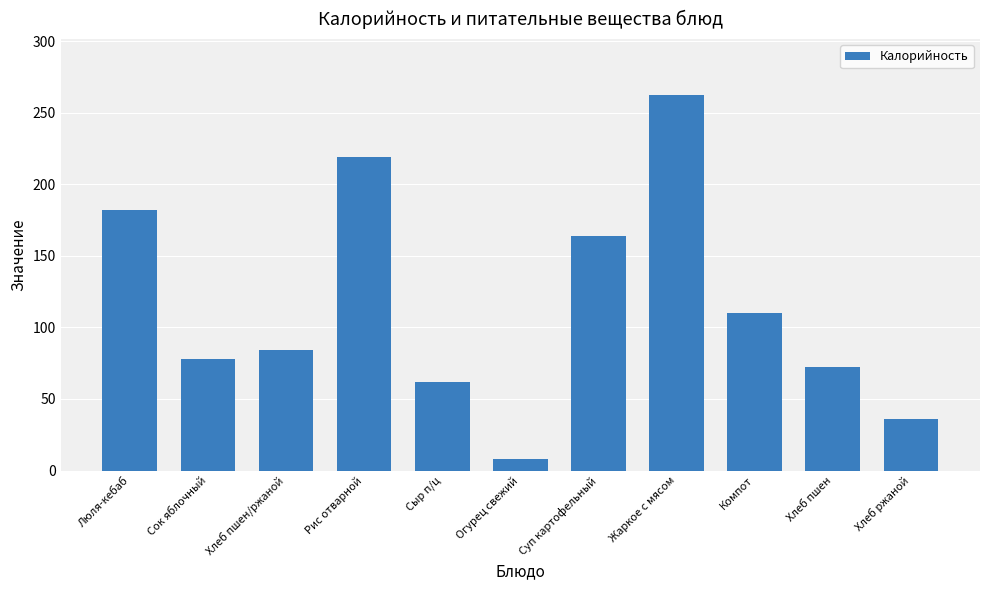

At which category does the chart reach its peak across all series?

Жаркое с мясом